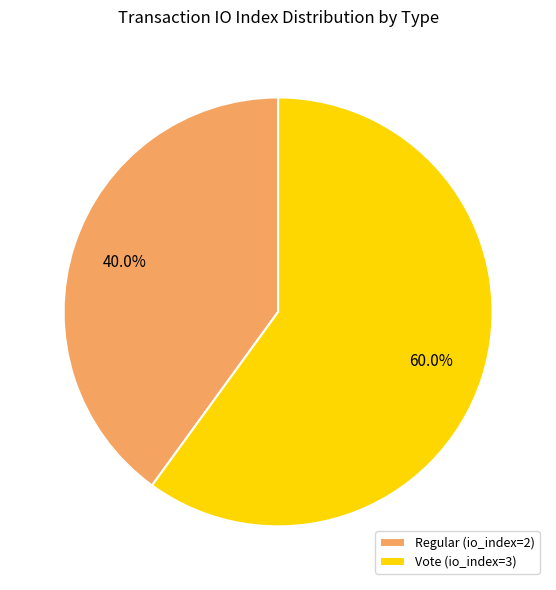

To the nearest percent, what percentage of the pie is Vote?

60%